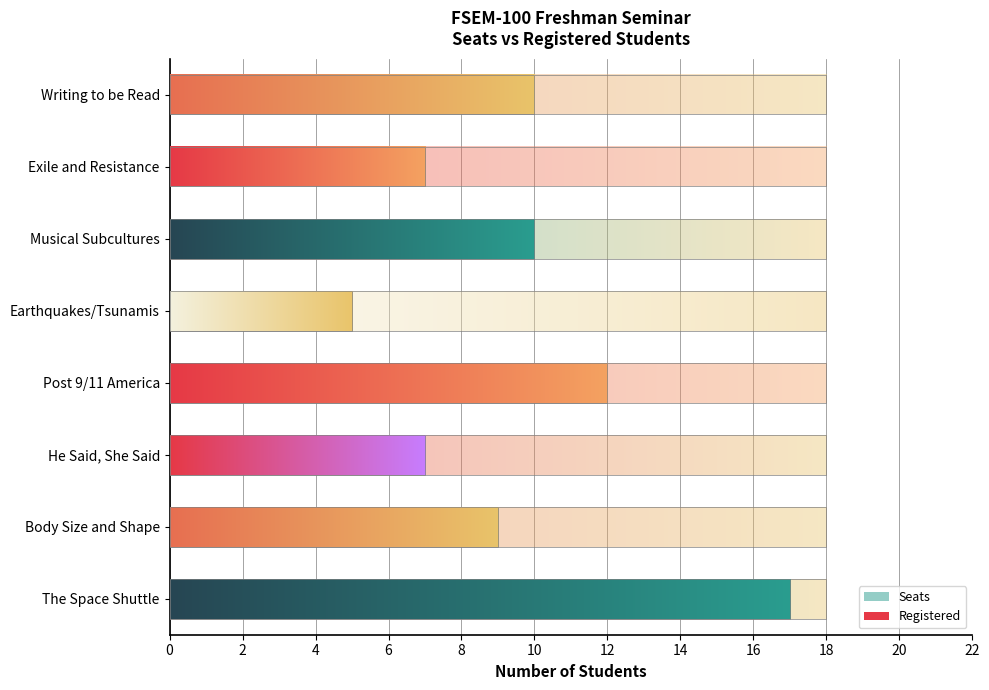

What is the average value of the seats series?

18